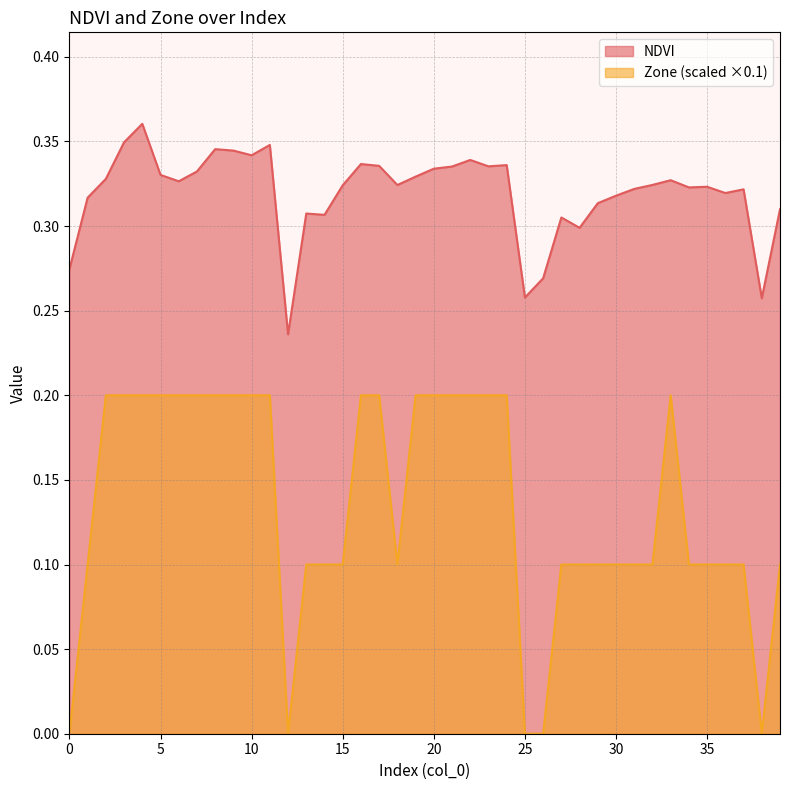

At which category is the sum across all series the highest?

4